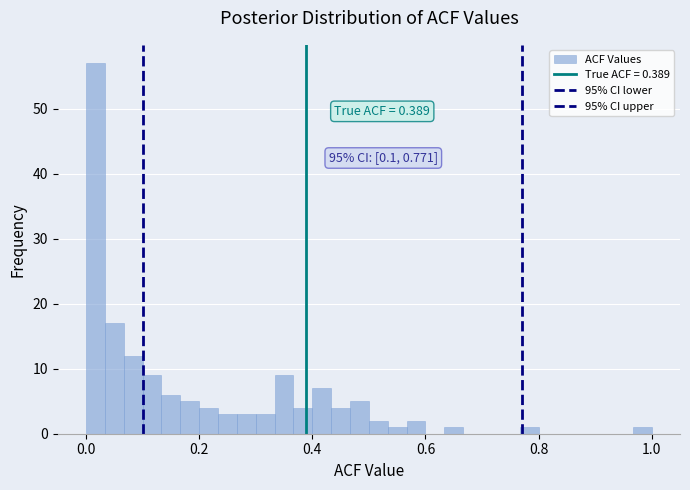

Read against the x-axis, roughly where is the centre of the tallest bar?

0.02